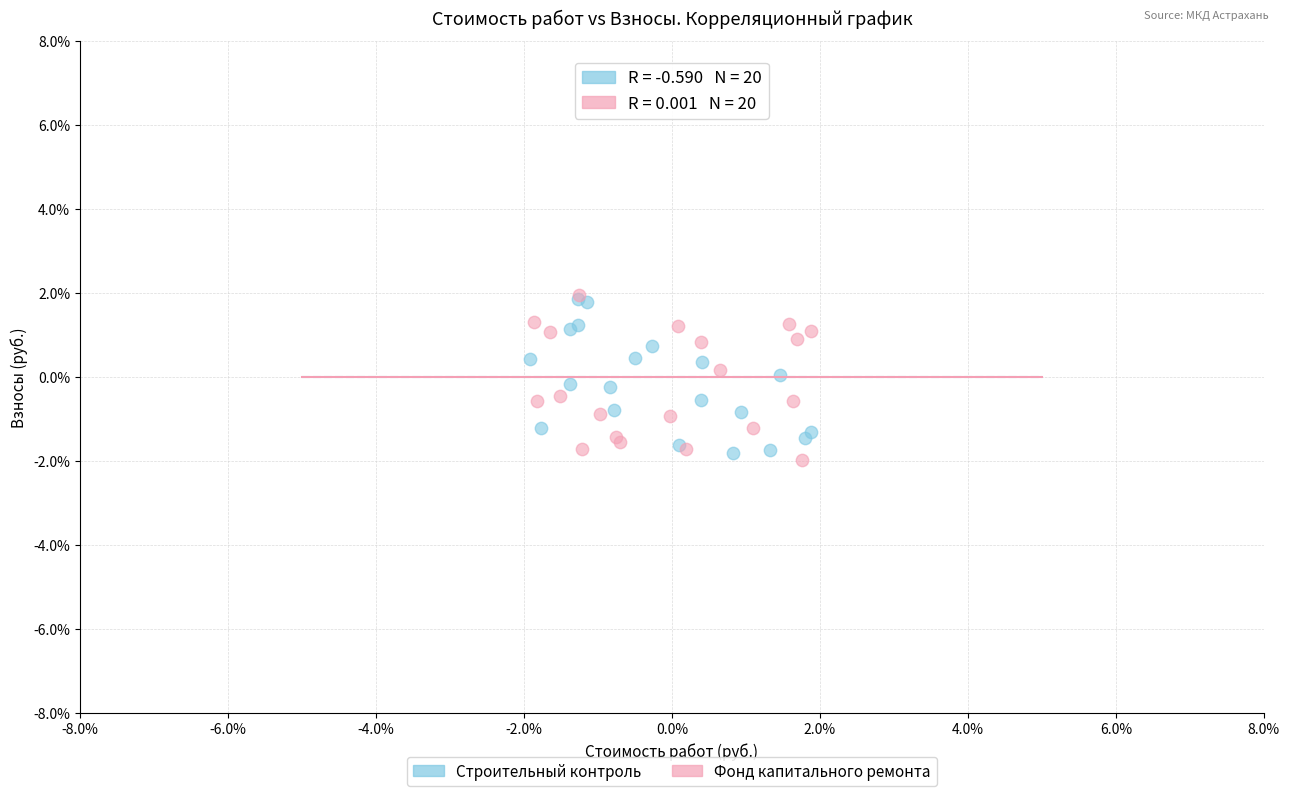

What are all the series names shown in the legend?

Строительный контроль, Фонд капитального ремонта